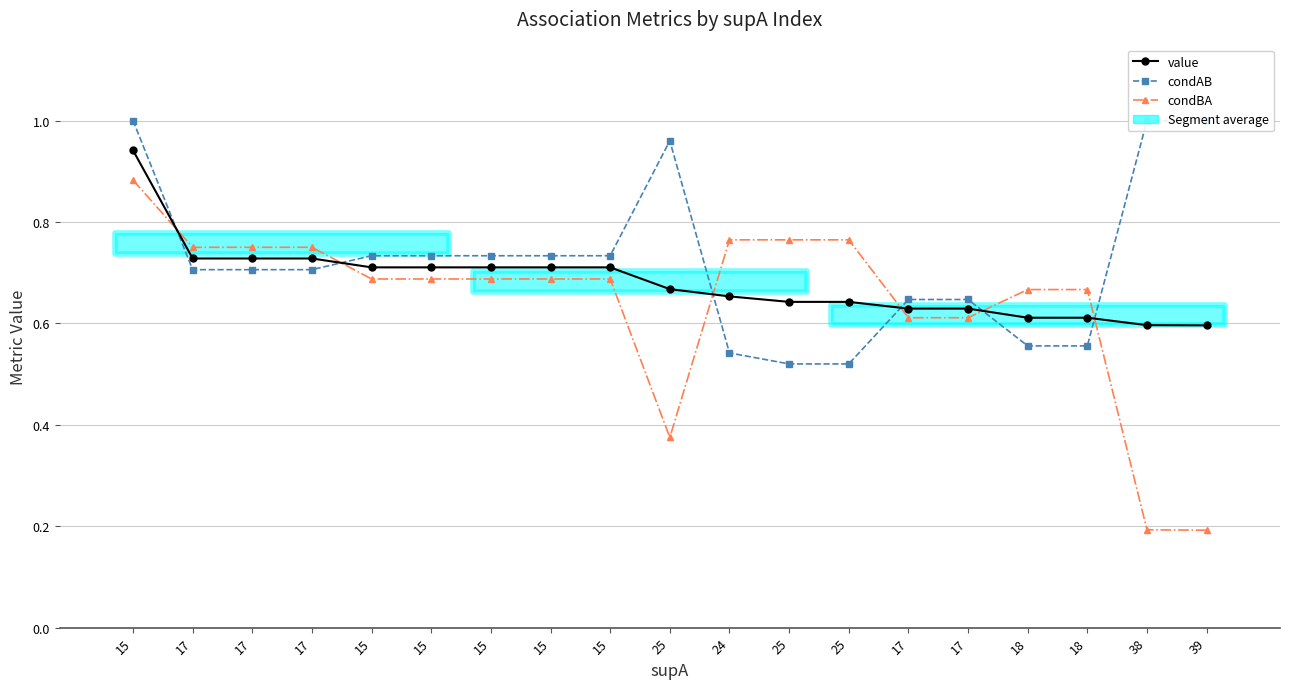

The condAB series shows 0.4 at 15. True or false?

False